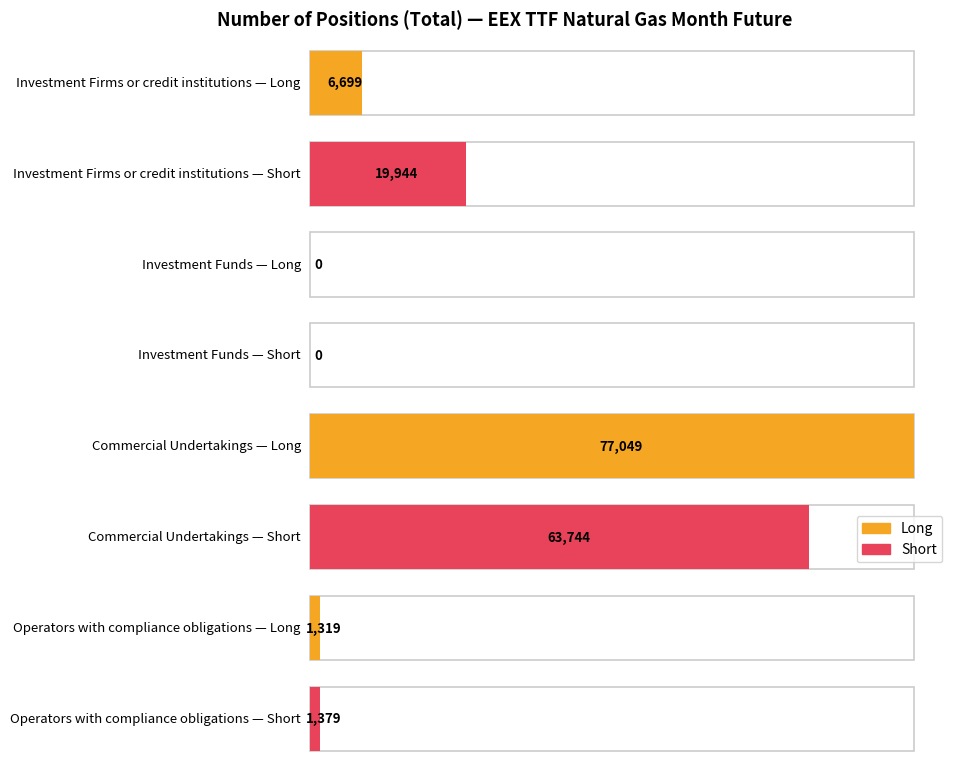

Does the chart contain stacked bars?

No